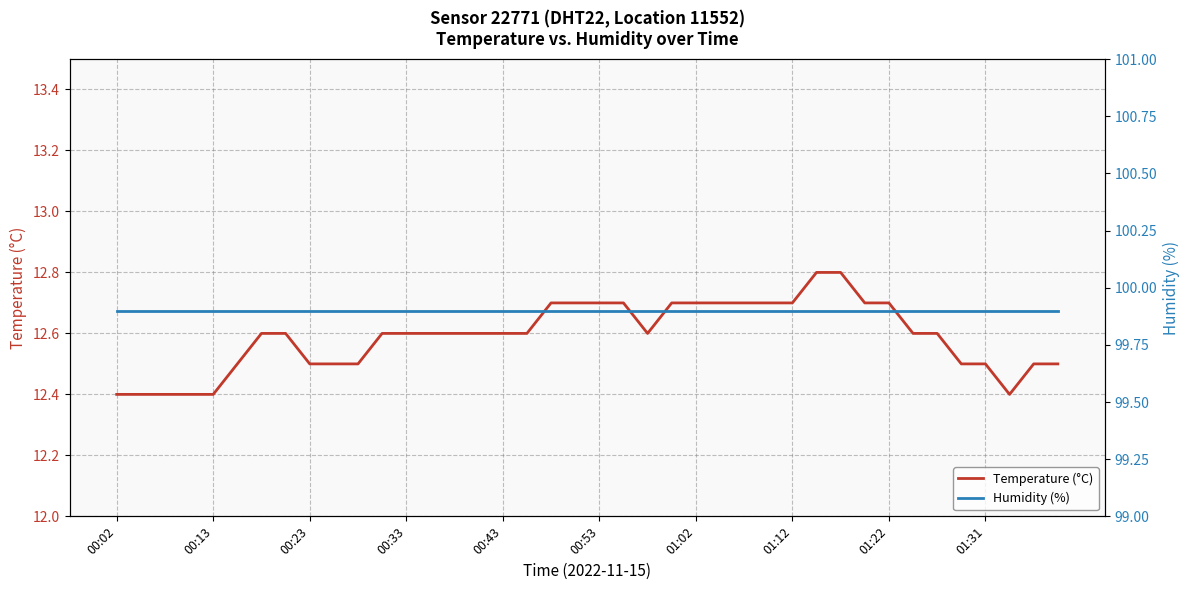

Which series has the widest spread of values?

Temperature (°C)